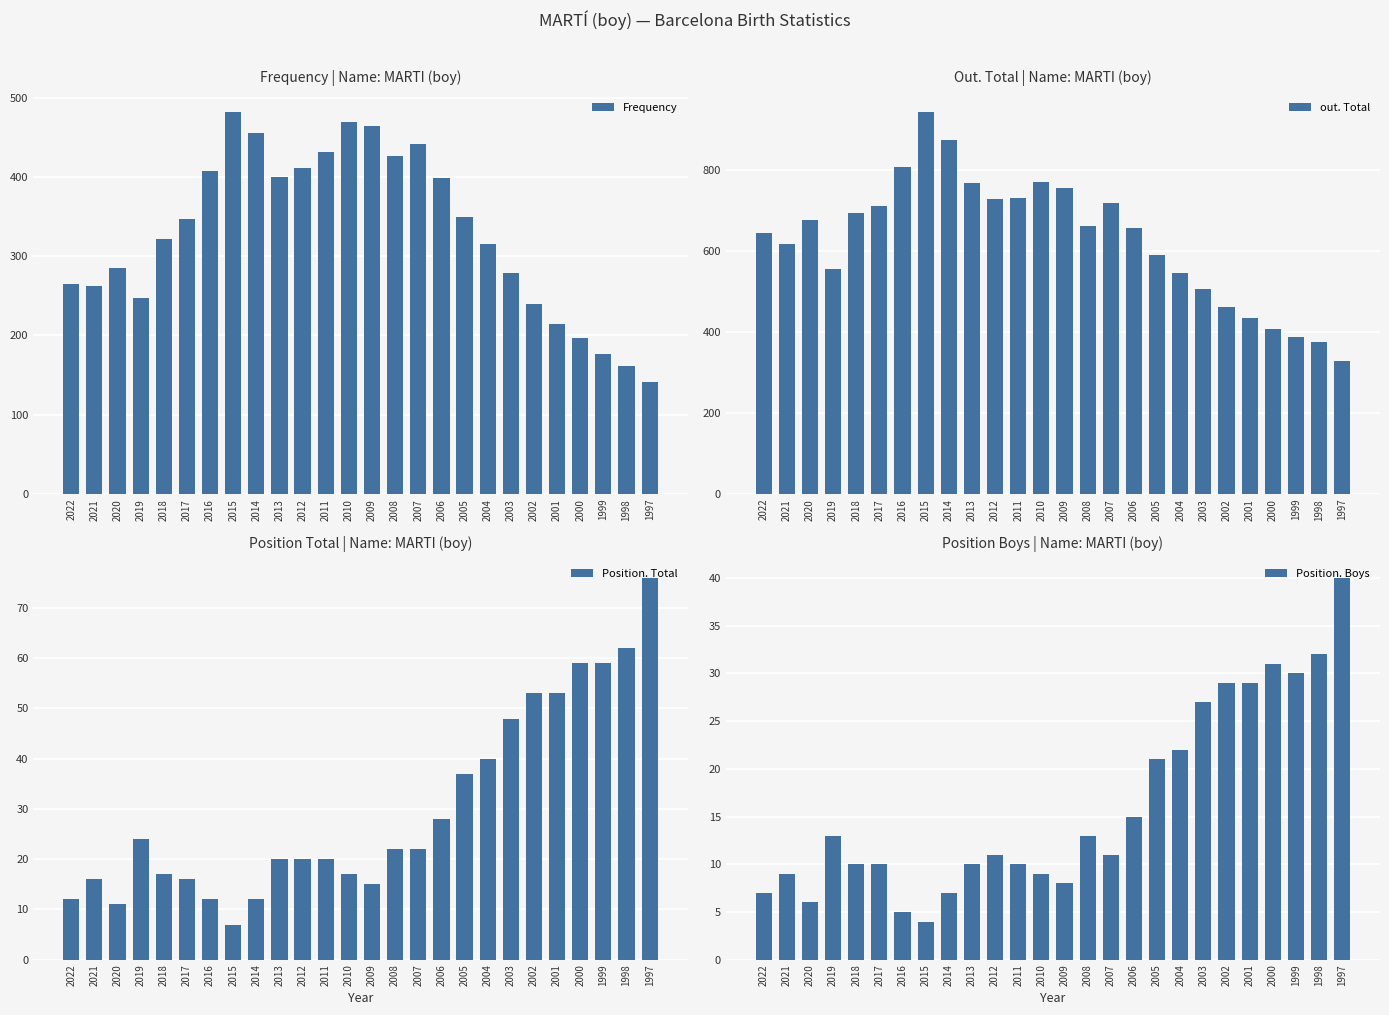

What is the value of the Frequency bar at the 17th from the left?

399